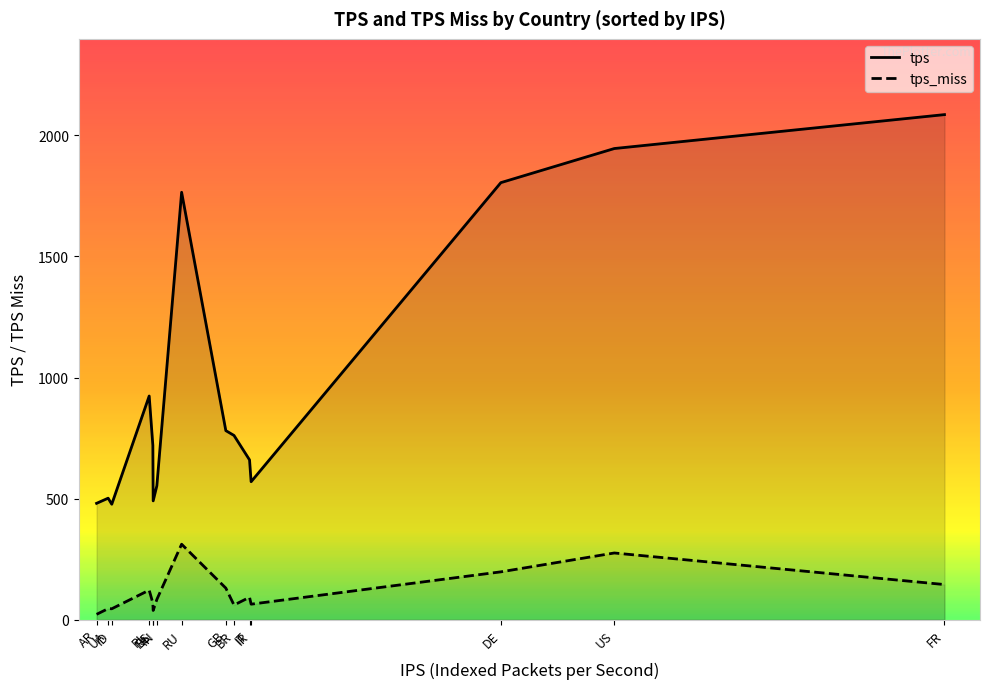

How many distinct data groups are displayed?

2